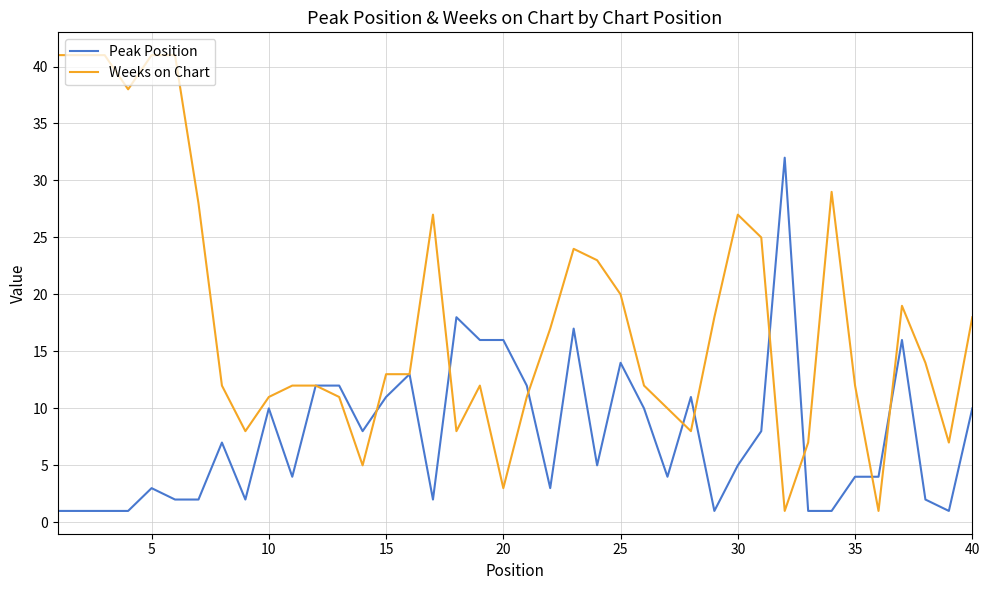

Reading left to right, transcribe all the data shown in this chart.

Peak Position: 1	1	1	1	3	2	2	7	2	10	4	12	12	8	11	13	2	18	16	16	12	3	17	5	14	10	4	11	1	5	8	32	1	1	4	4	16	2	1	10
Weeks on Chart: 41	41	41	38	41	41	28	12	8	11	12	12	11	5	13	13	27	8	12	3	11	17	24	23	20	12	10	8	18	27	25	1	7	29	12	1	19	14	7	18